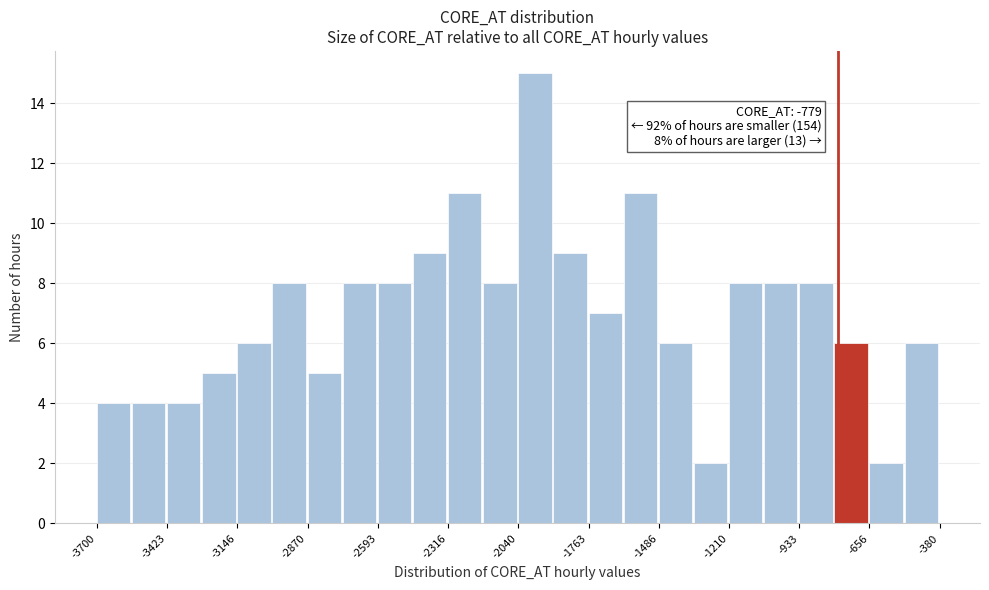

Around what value on the x-axis is the tallest bar? Give the approximate position of its centre, as read against the axis.

-1950